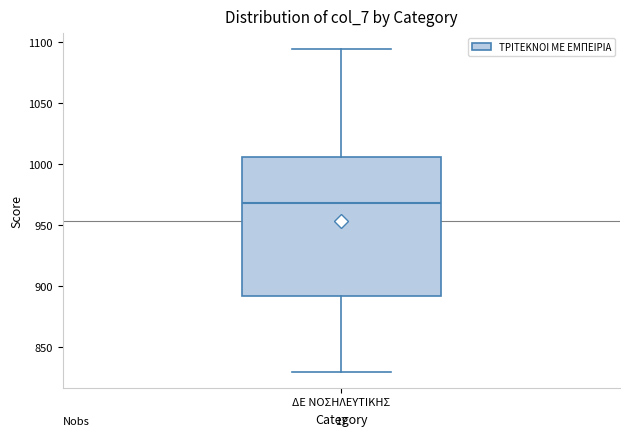

Where is the lower edge of the box for ΔΕ ΝΟΣΗΛΕΥΤΙΚΗΣ on the y-axis? The values are not printed on the chart, so give them approximately, as read against the axis.

890